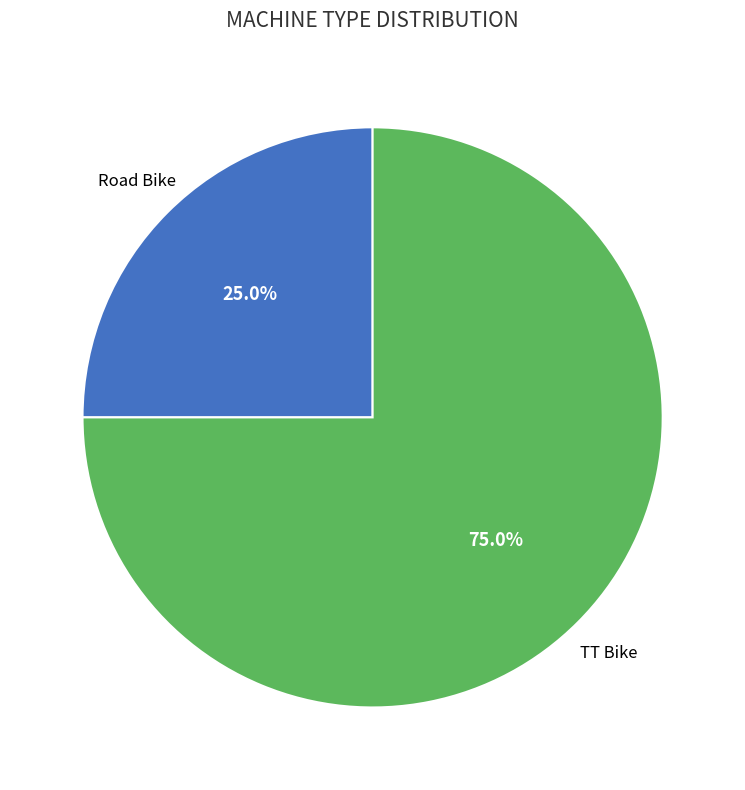

Is there a majority slice in this chart?

Yes